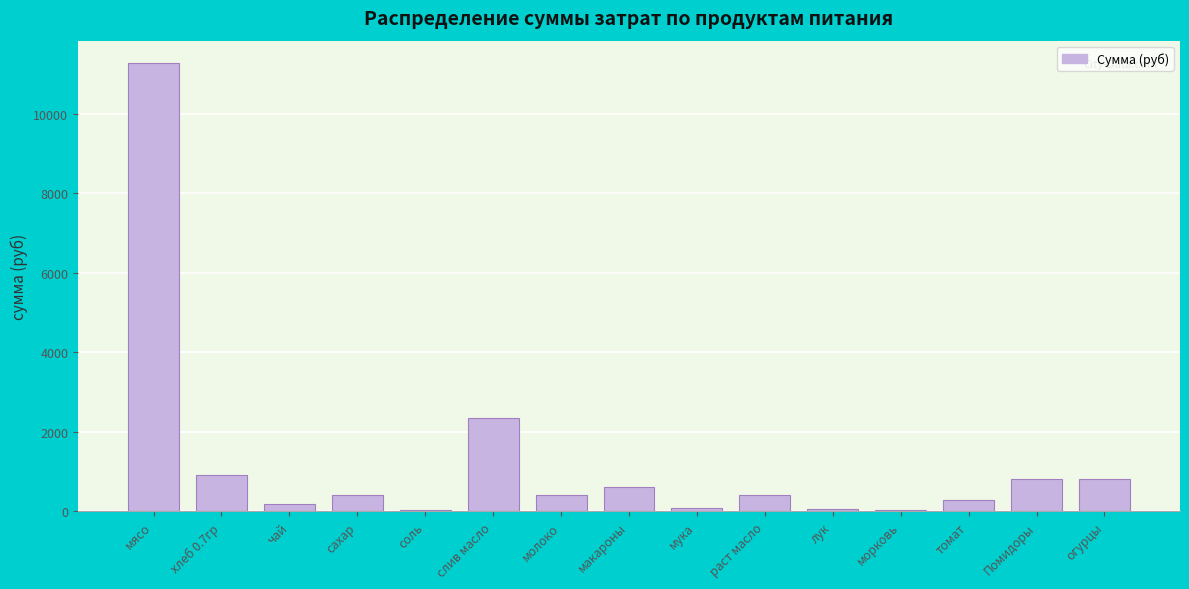

What is the sum of all values?

18740.3